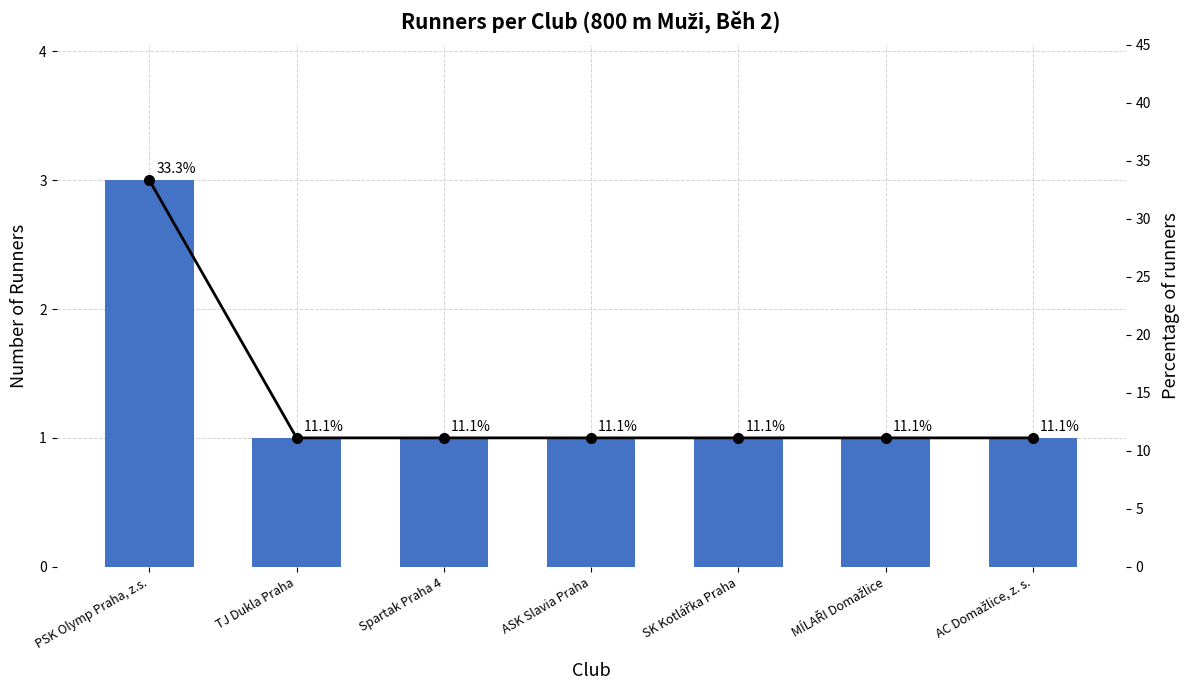

What is the maximum value for Percentage?

33.3